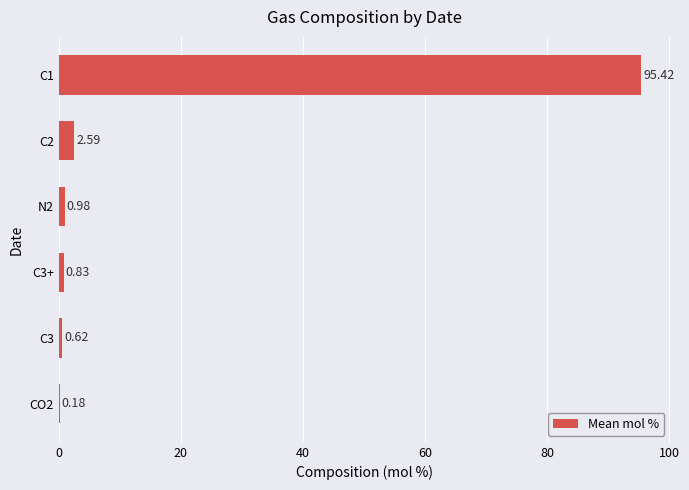

What is the change in value from CO2 to C2?

+2.4